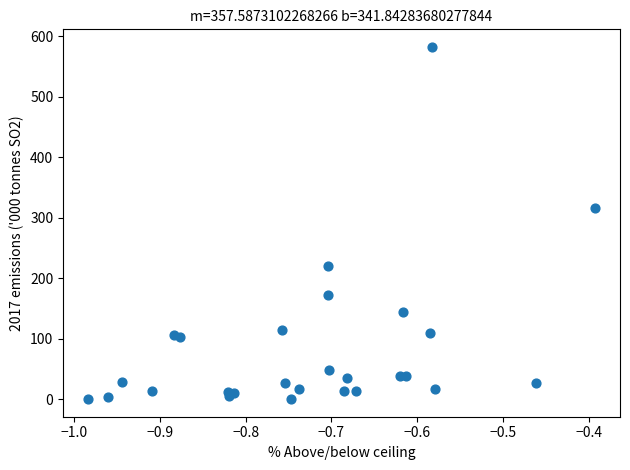

What Y value in the scatter plot is closest to 291?

315.5